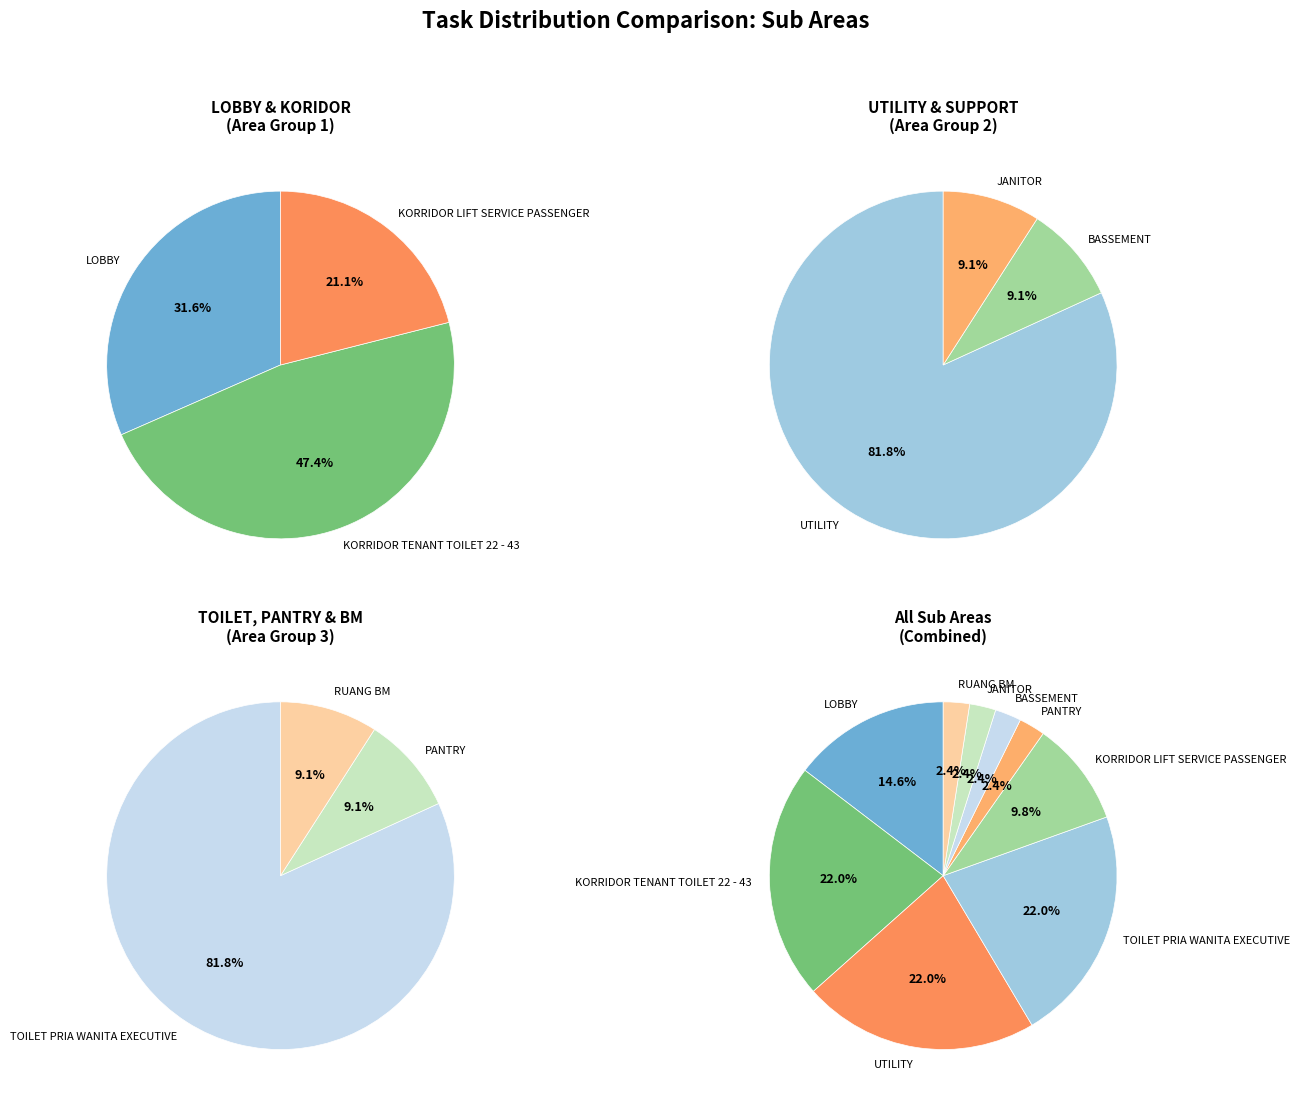

To the nearest percent, what is the combined percentage of KORRIDOR TENANT TOILET 22 - 43 and UTILITY?

44%